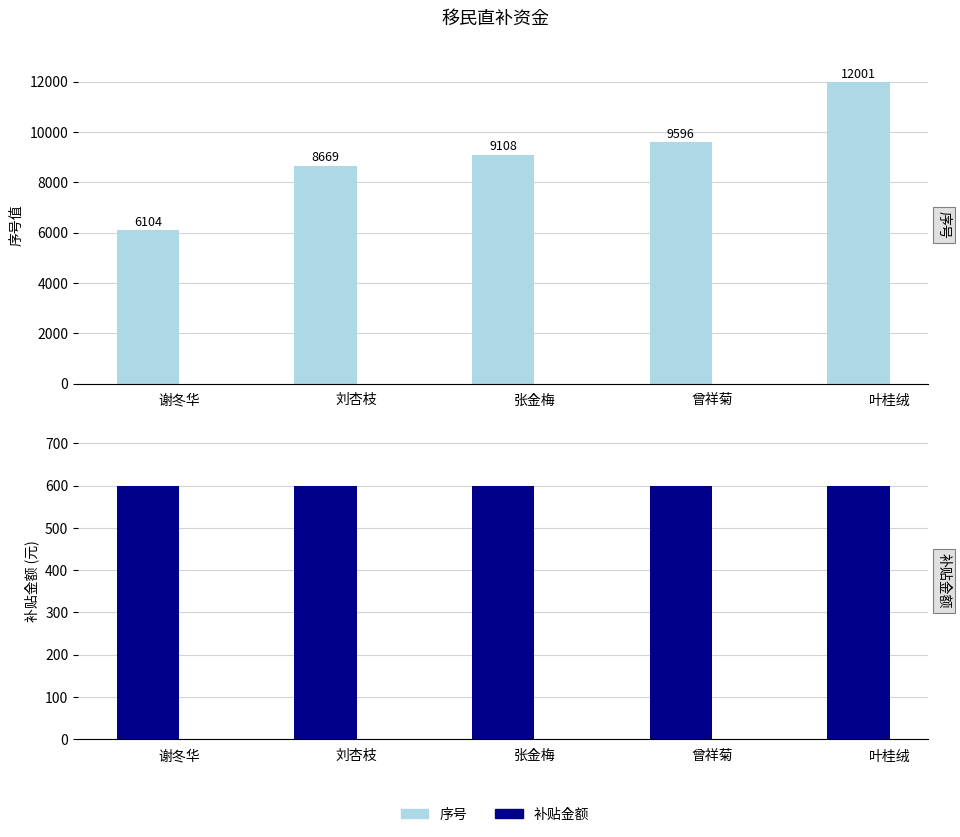

Reading right to left, transcribe all the data shown in this chart.

序号: 叶桂绒=12001	曾祥菊=9596	张金梅=9108	刘杏枝=8669	谢冬华=6104
补贴金额: 叶桂绒=600	曾祥菊=600	张金梅=600	刘杏枝=600	谢冬华=600